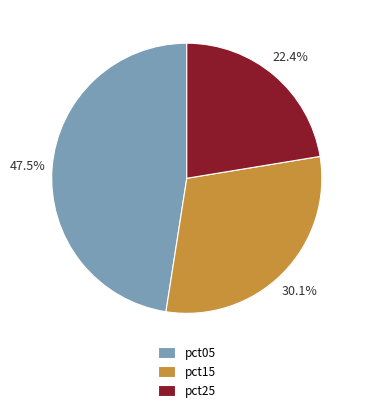

Does any single category account for the majority?

No